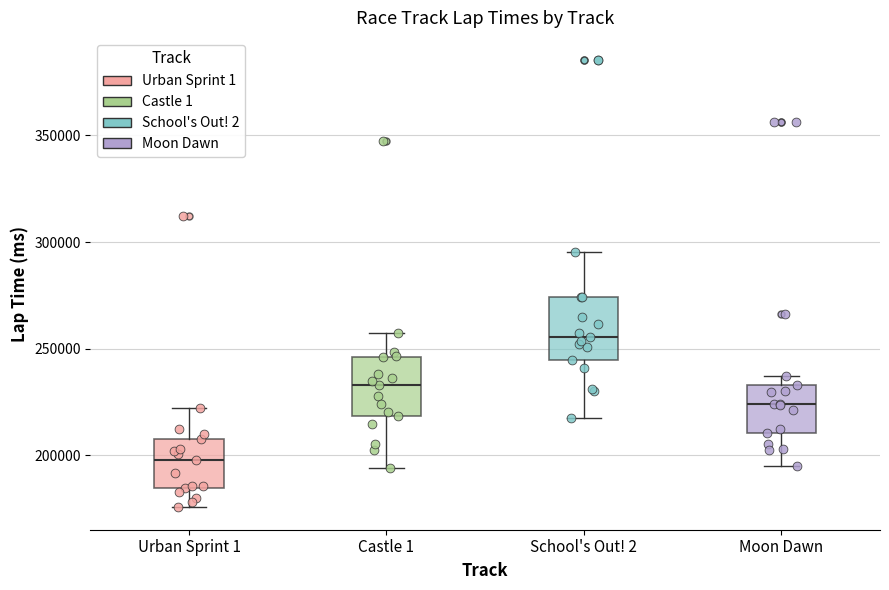

Which box has the lowest median line?

Urban Sprint 1